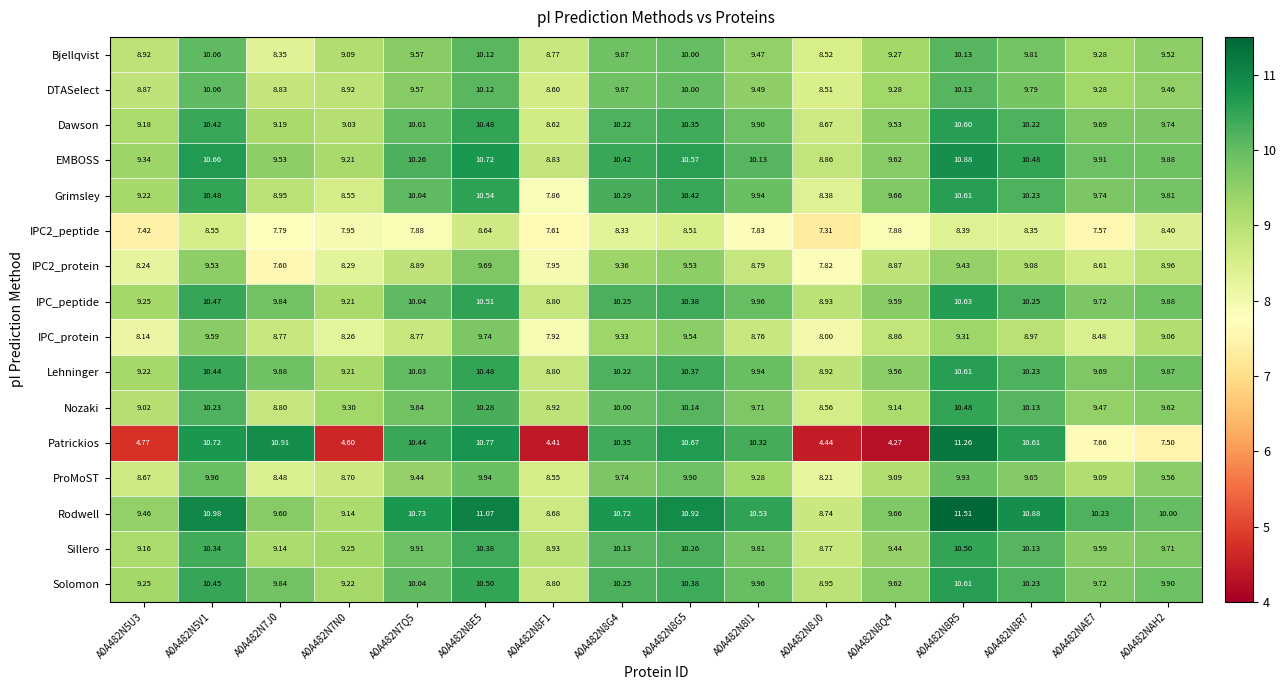

Which series has the largest range (max minus min)?

Patrickios